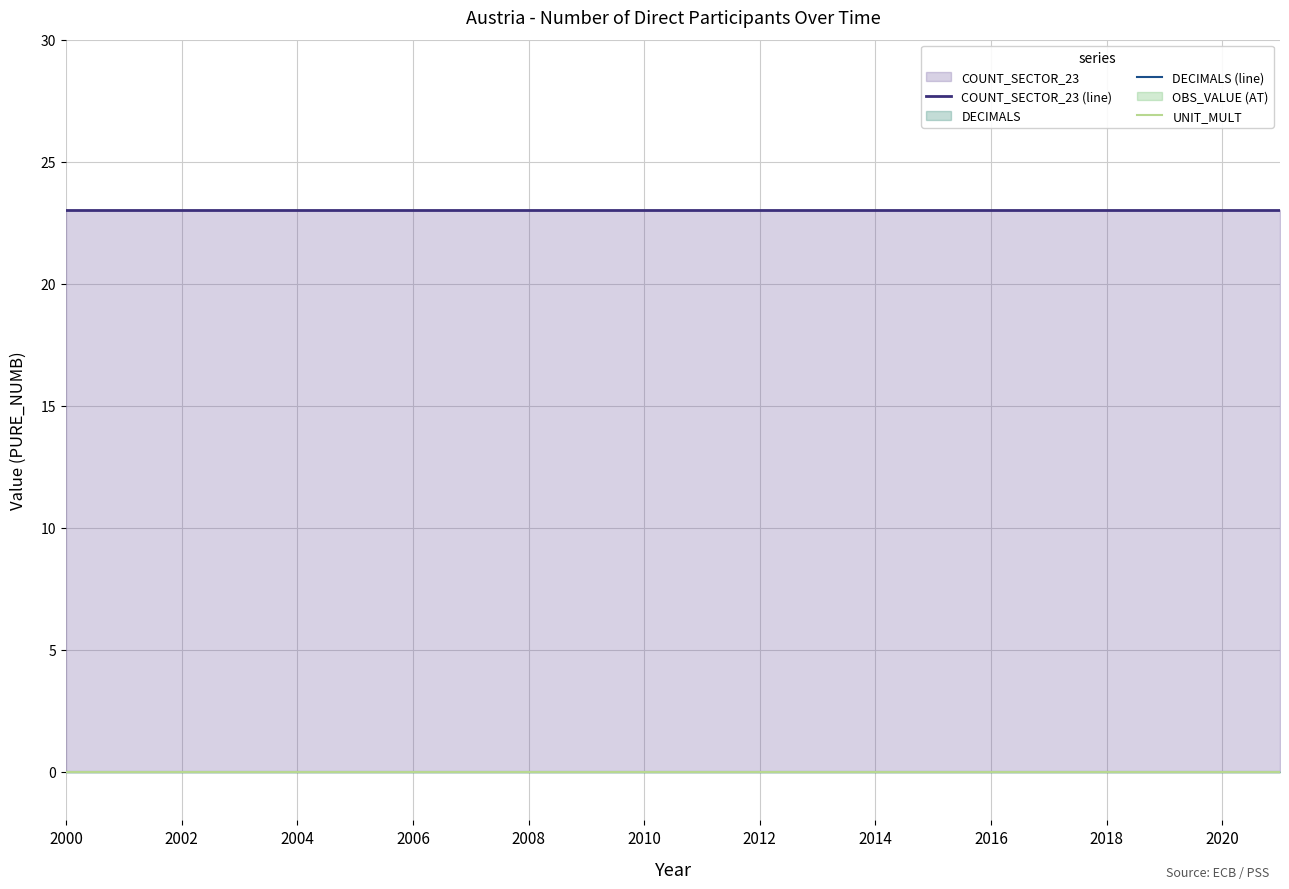

Which series has the largest total across all categories?

COUNT_SECTOR_23 (line)